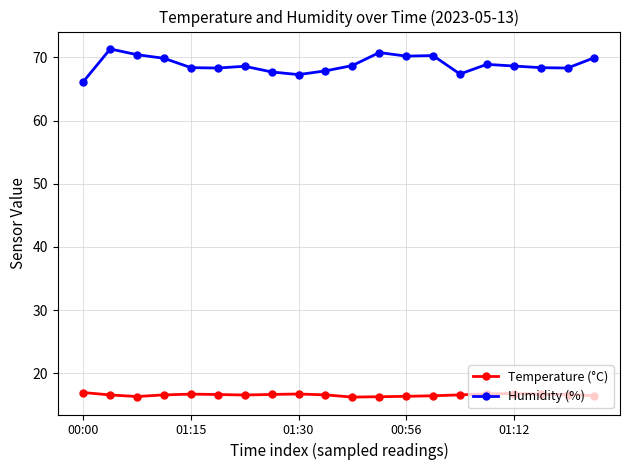

What is the average value of the Temperature (°C) series?

16.6